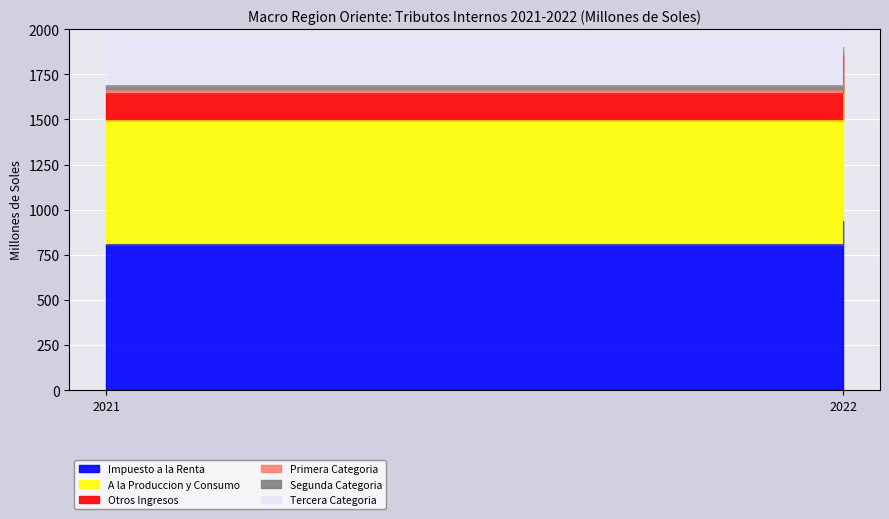

Does the chart display data point markers on the line(s)?

No